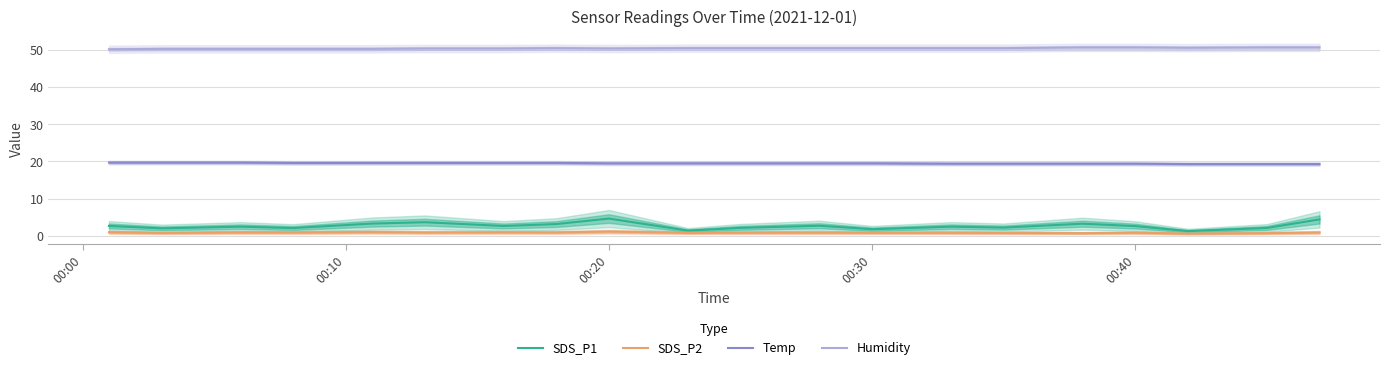

List the series in order of their peak value, lowest first.

SDS_P2, SDS_P1, Temp, Humidity